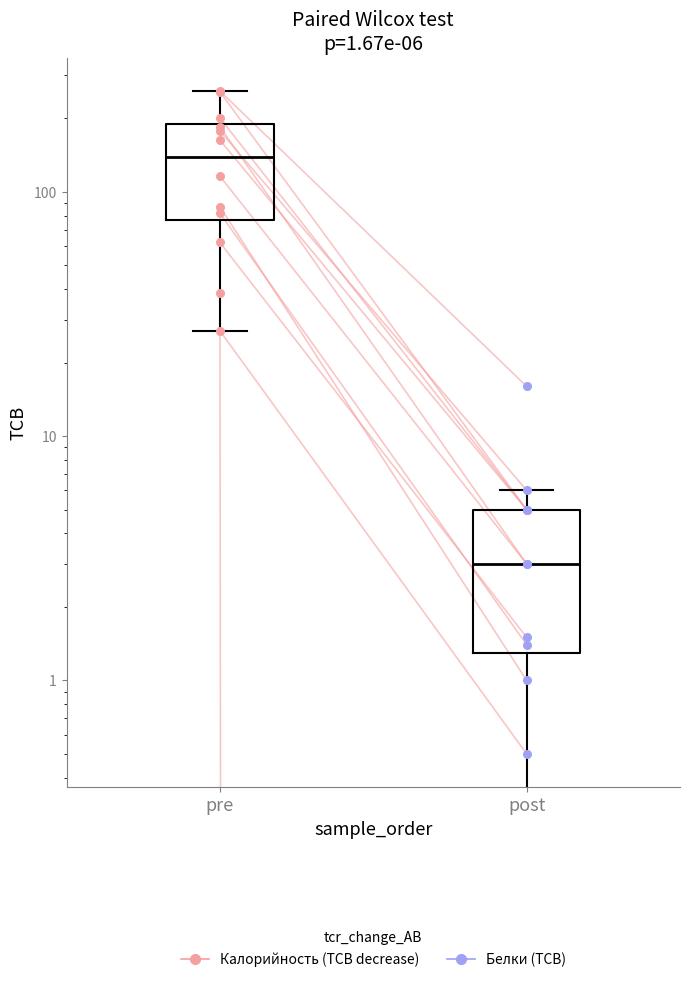

Which series contains the lowest Y value?

Белки